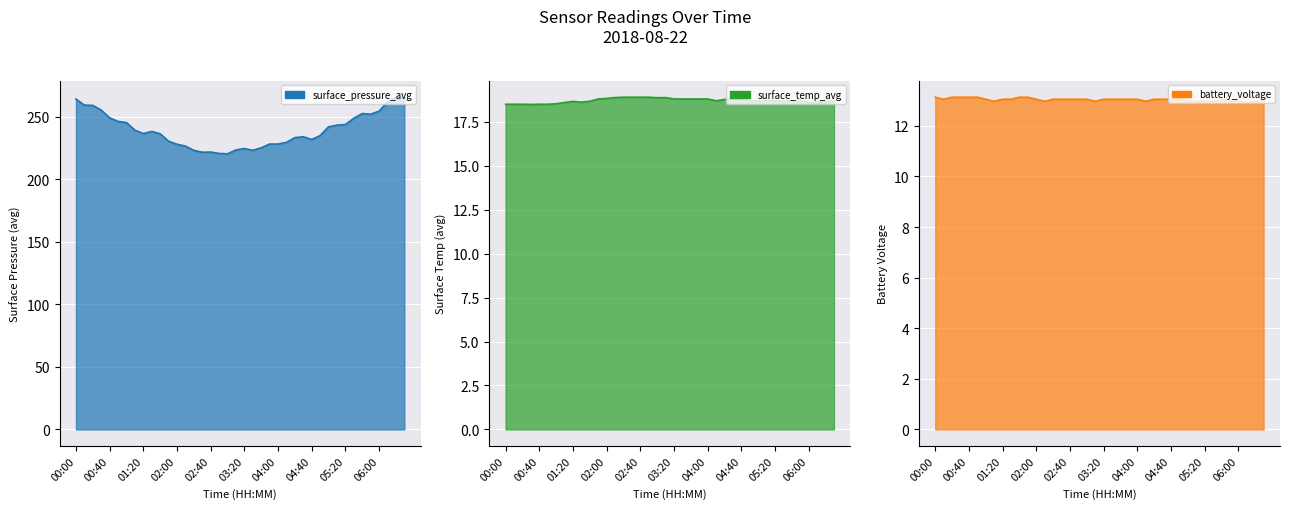

Which series has the widest spread of values?

surface_pressure_avg